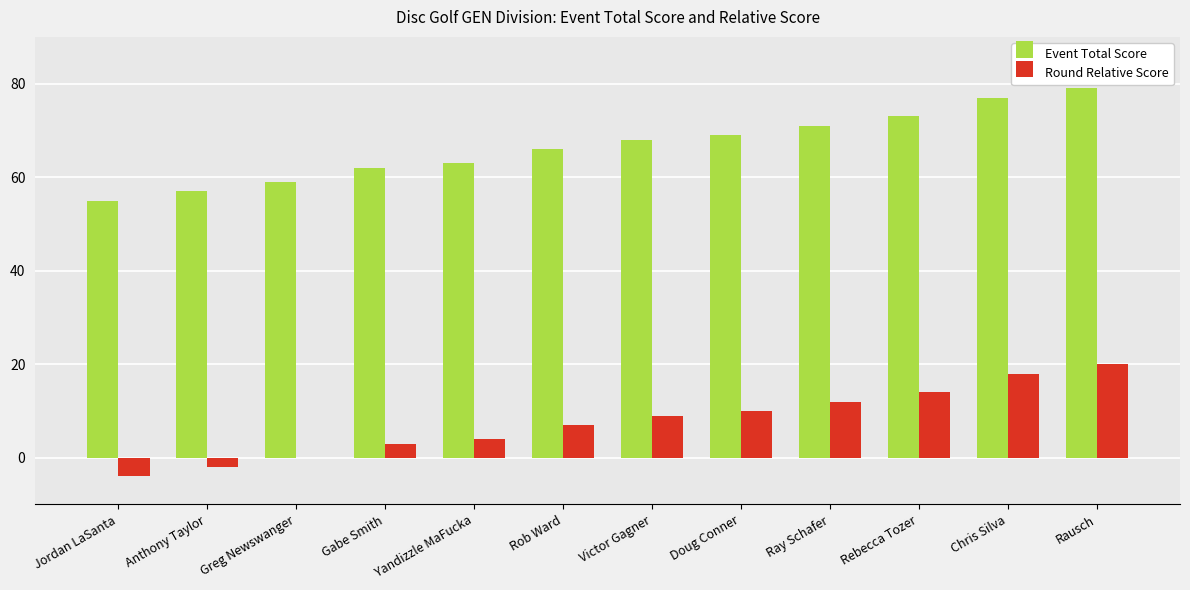

Reading right to left, transcribe all the data shown in this chart.

Event Total Score: 79	77	73	71	69	68	66	63	62	59	57	55
Round Relative Score: 20	18	14	12	10	9	7	4	3	0	-2	-4